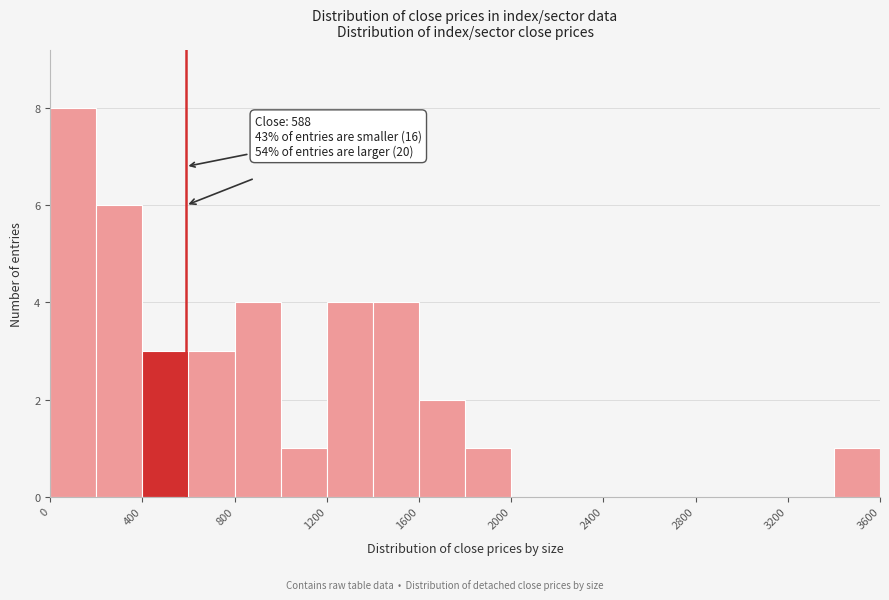

Which range on the x-axis has the tallest bar?

0 to 200